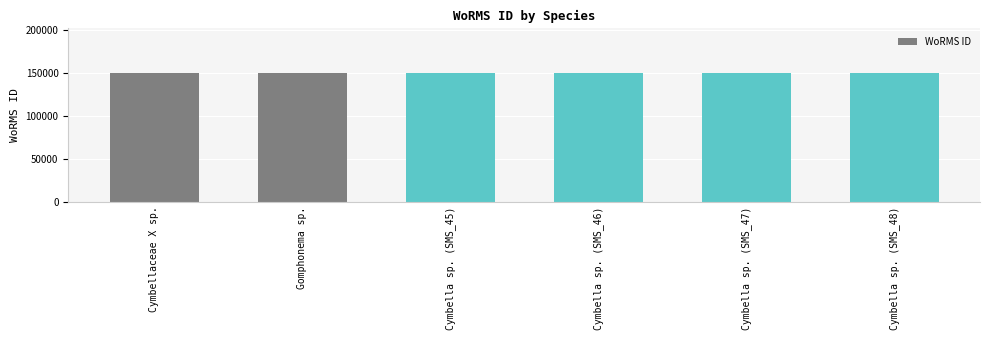

Is it true that the value at Cymbellaceae X sp. is 149537?

True